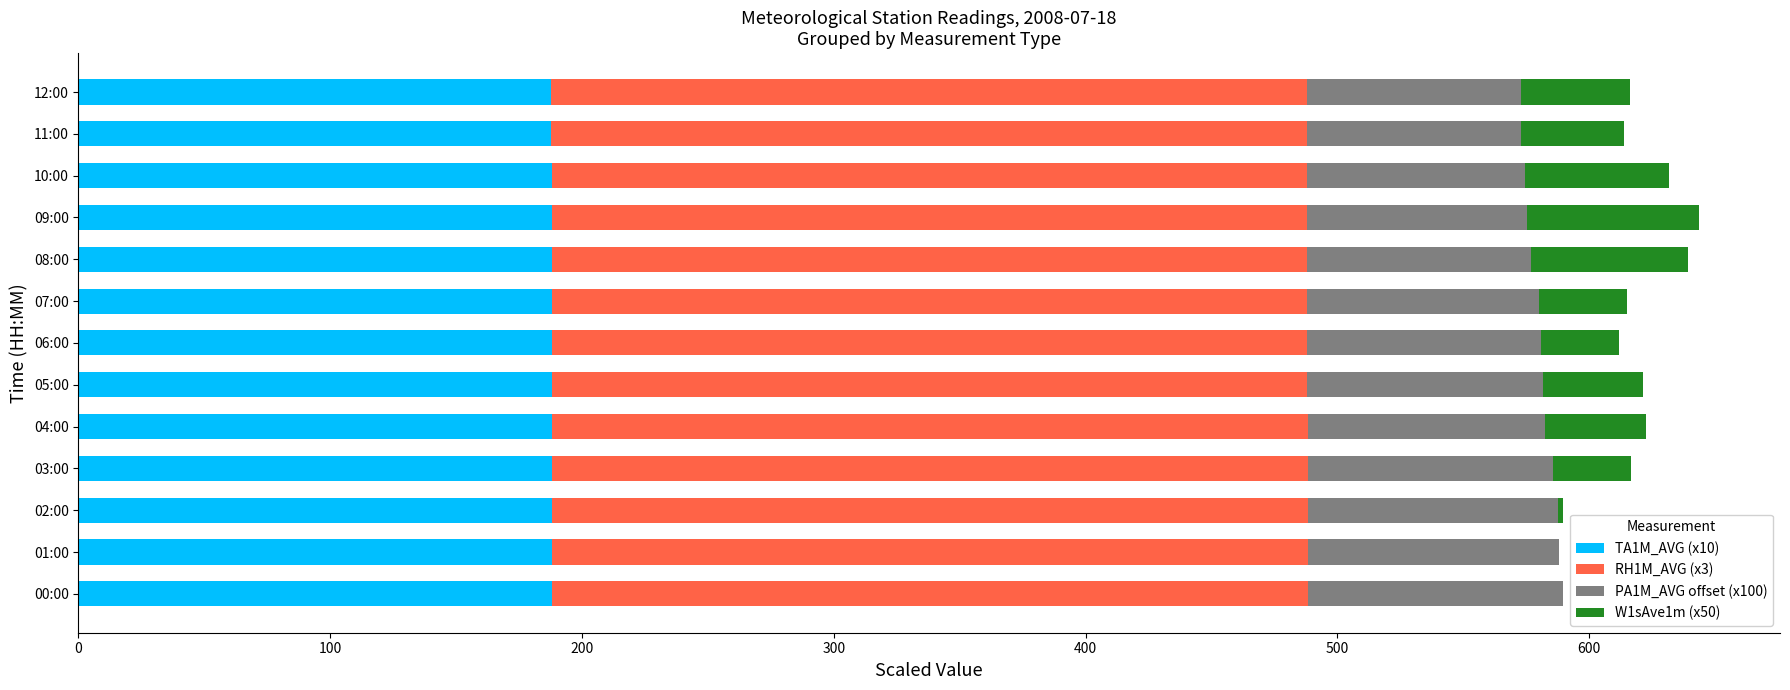

What is the total value across all series at 08:00?

639.1